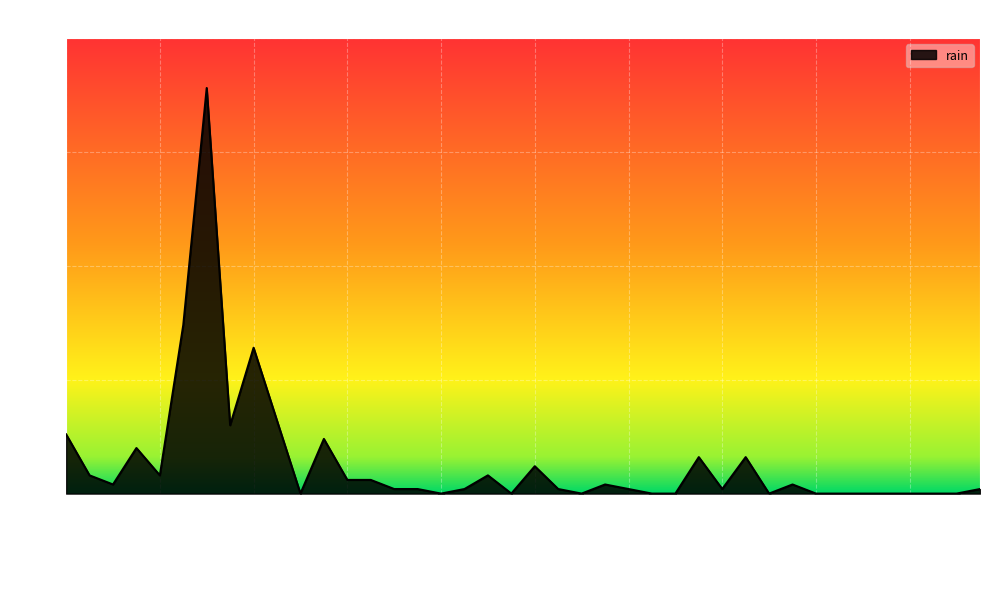

How many categories are shown in the chart?

40